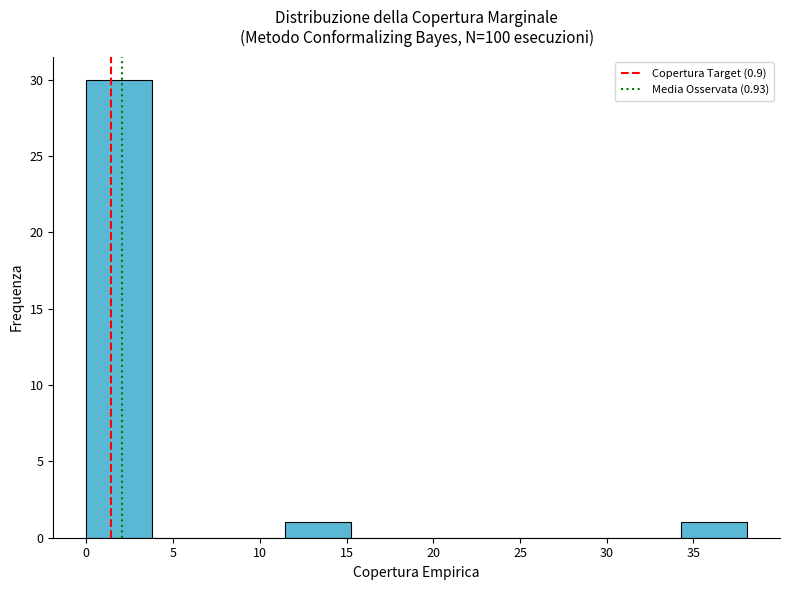

How tall is the bar that spans 34.5 to 38.0 on the x-axis? Neither the bar edges nor the heights are printed on the chart, so give them approximately, as read against the axes.

1